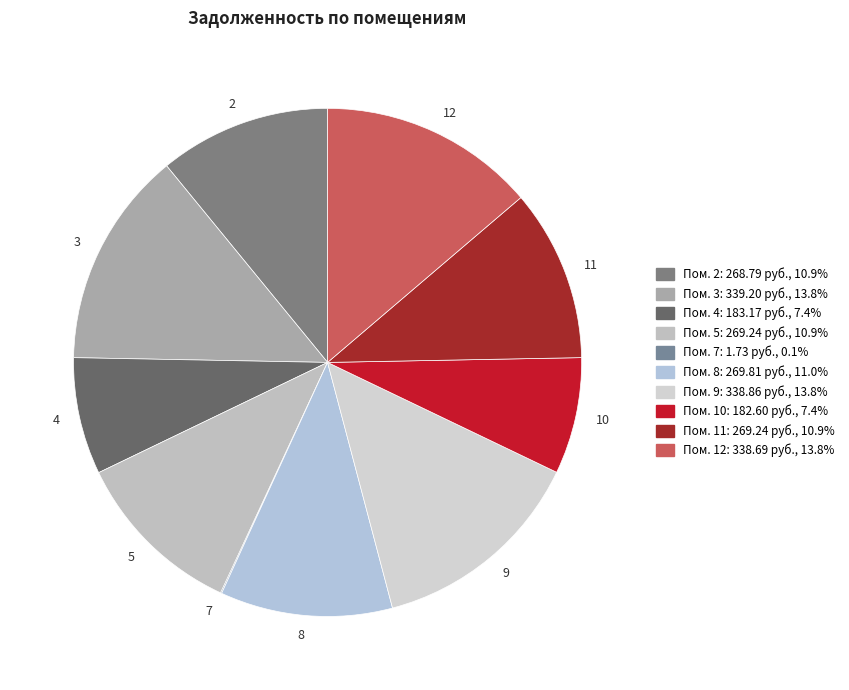

Does 8 represent more than half of the total?

No